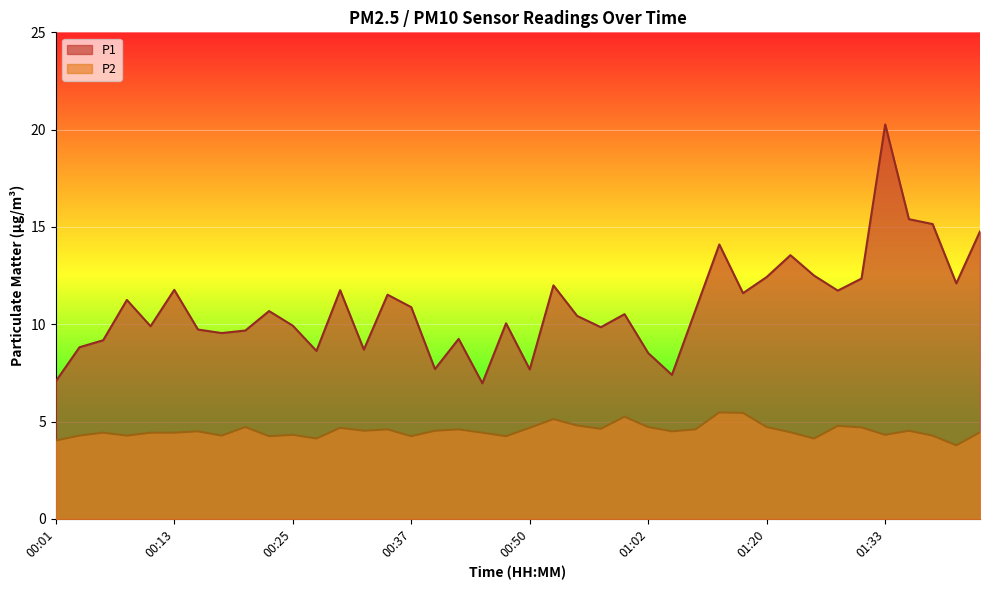

Between 00:06 and 00:35, which is larger?

00:35